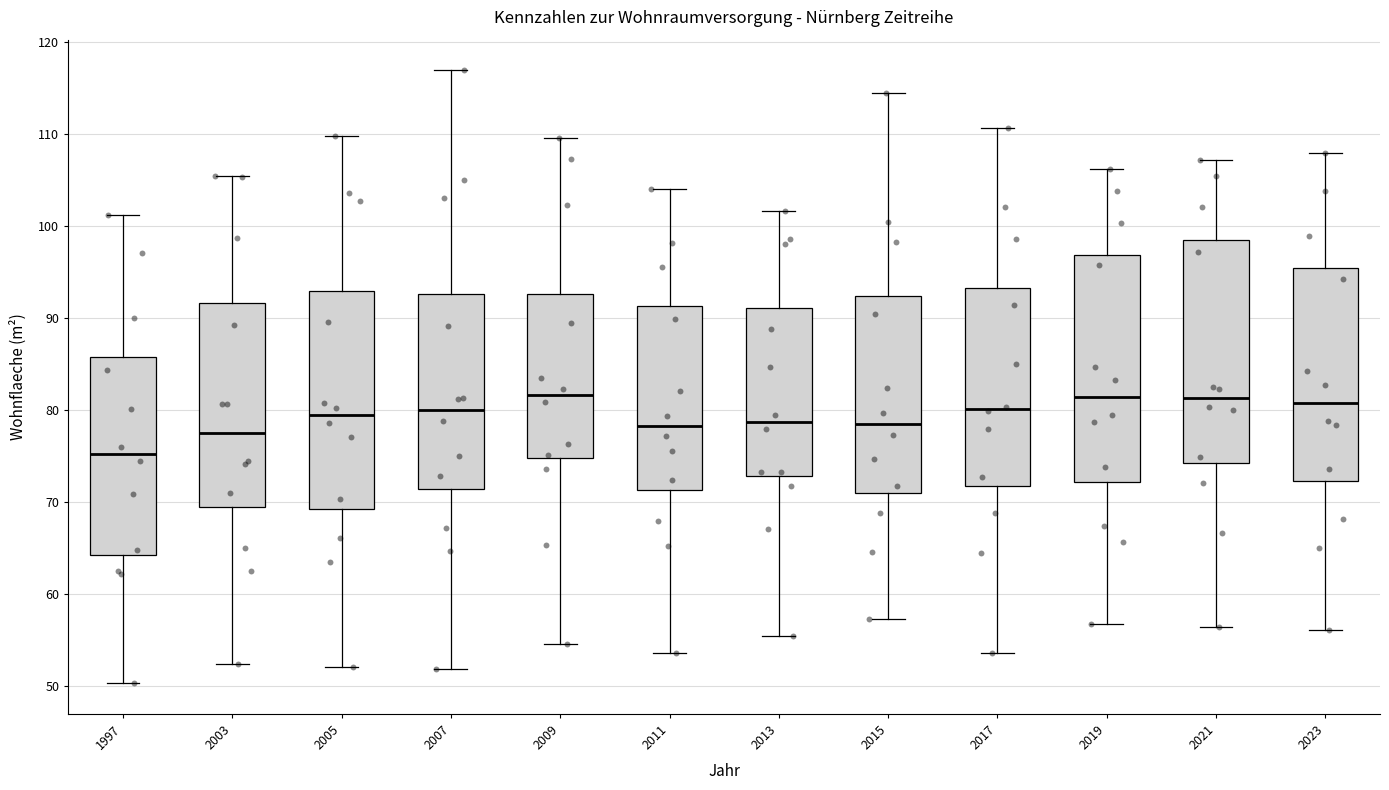

Where does the median line of the box at x = 2005 sit on the y-axis? The values are not printed on the chart, so give them approximately, as read against the axis.

79